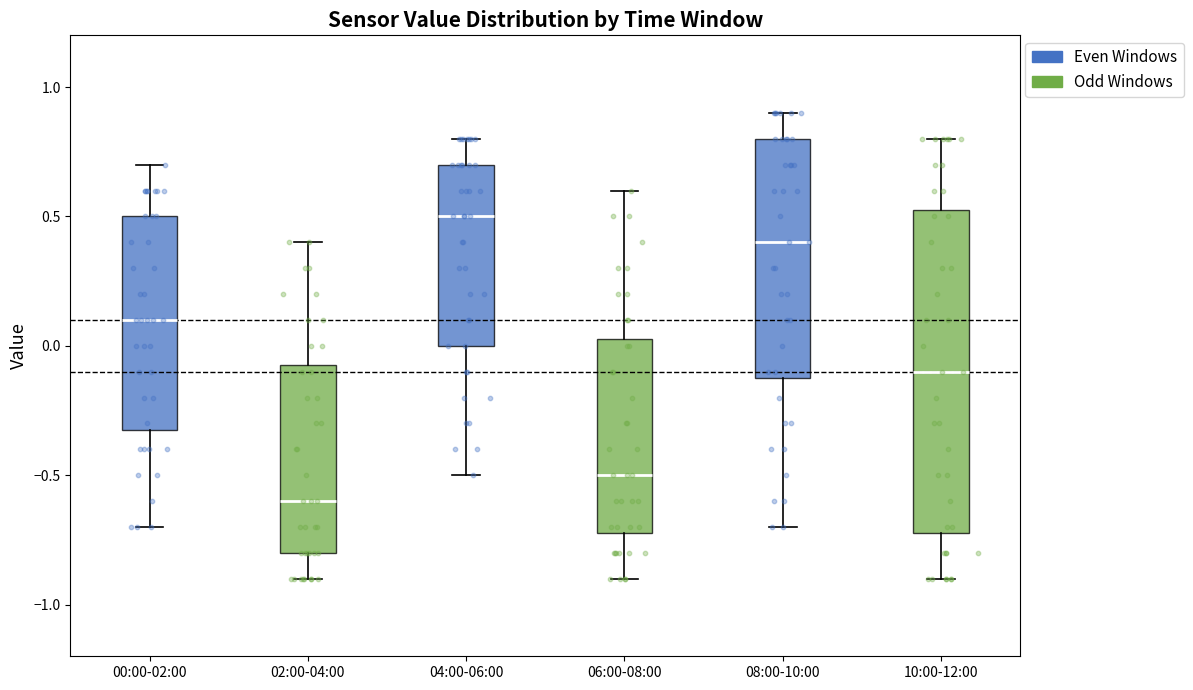

Which box is the tallest, from its lower edge to its upper edge?

10:00-12:00